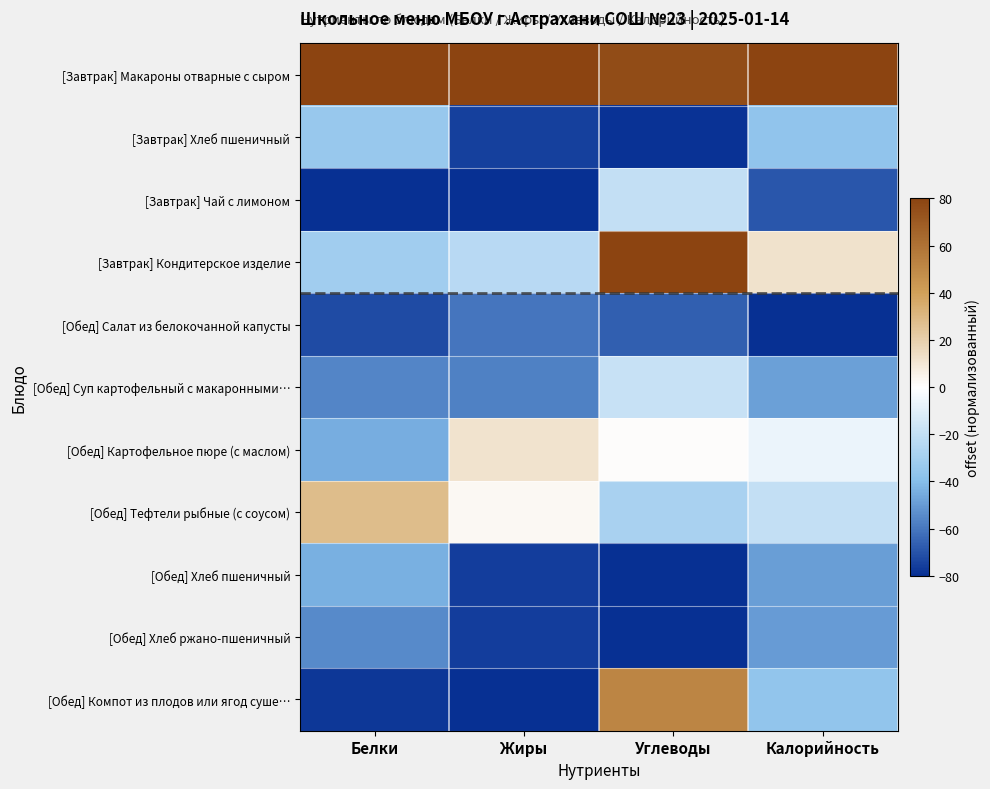

How many distinct data groups are displayed?

11